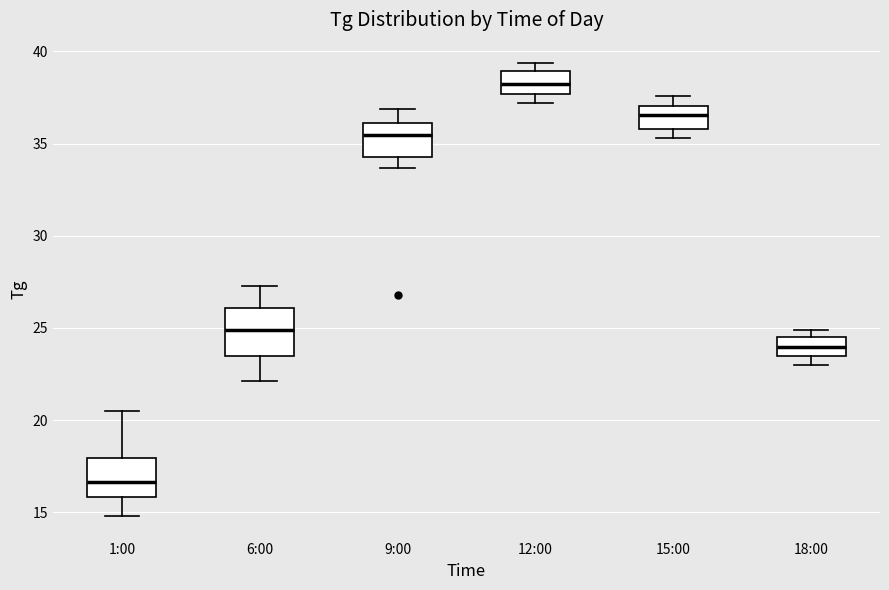

Which box is the tallest, from its lower edge to its upper edge?

6:00